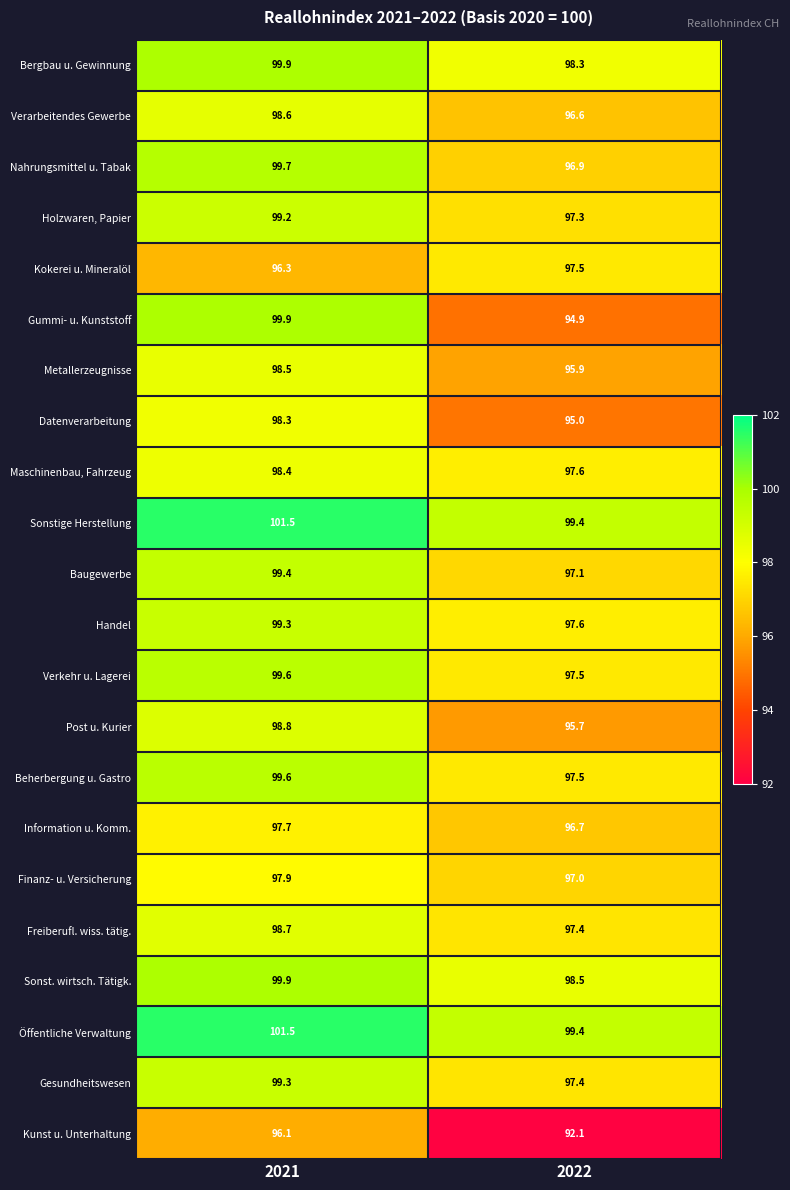

Is it true that Gesundheitswesen equals 99.3 at 2021?

True